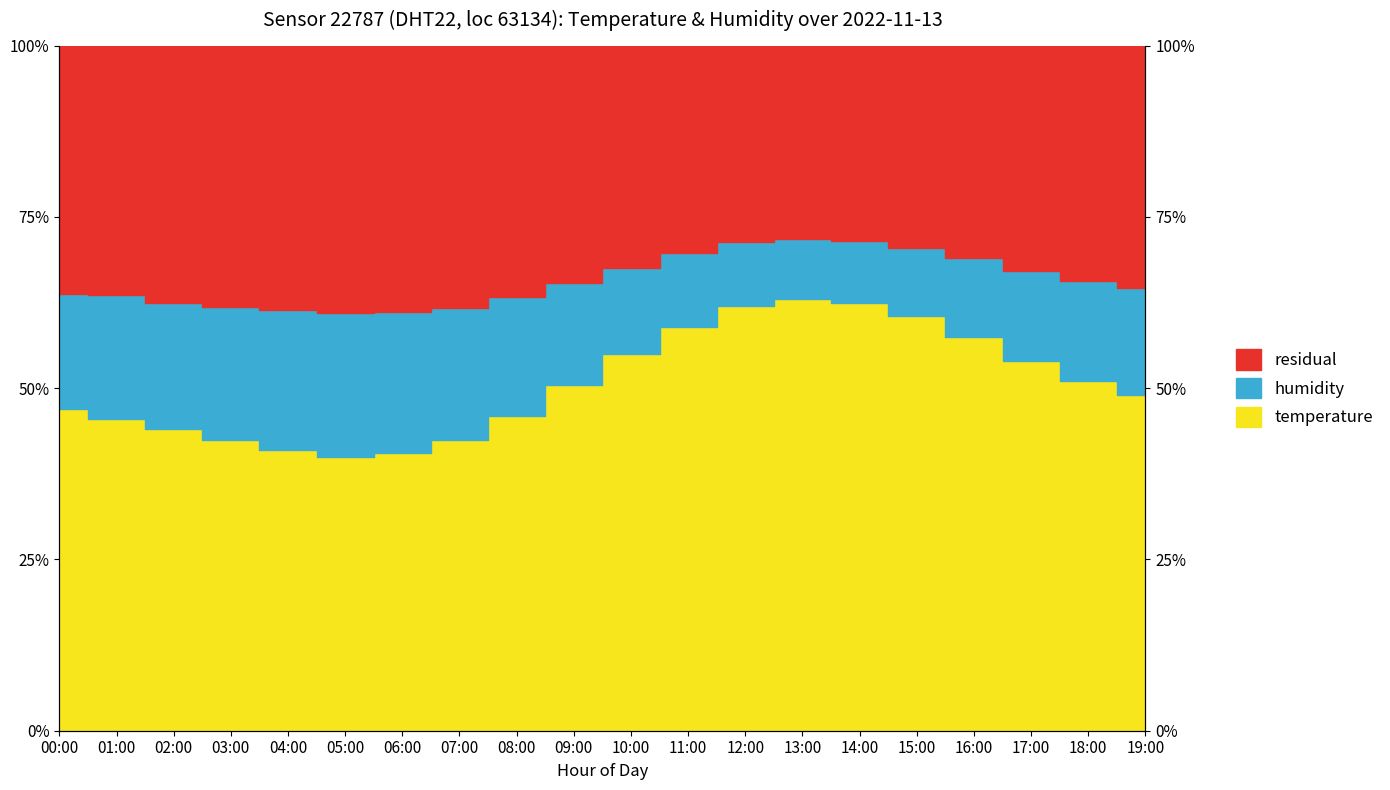

At which label does temperature first exceed 50?

09:00